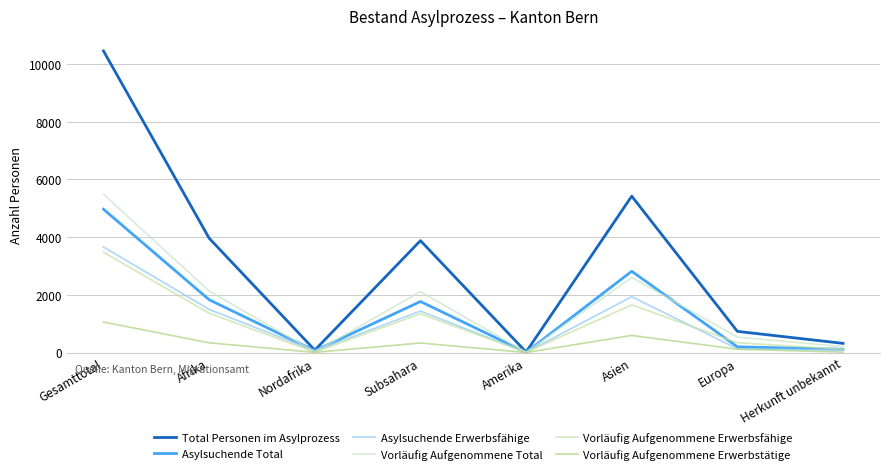

What is the maximum value for Vorläufig Aufgenommene Erwerbsfähige?

3476